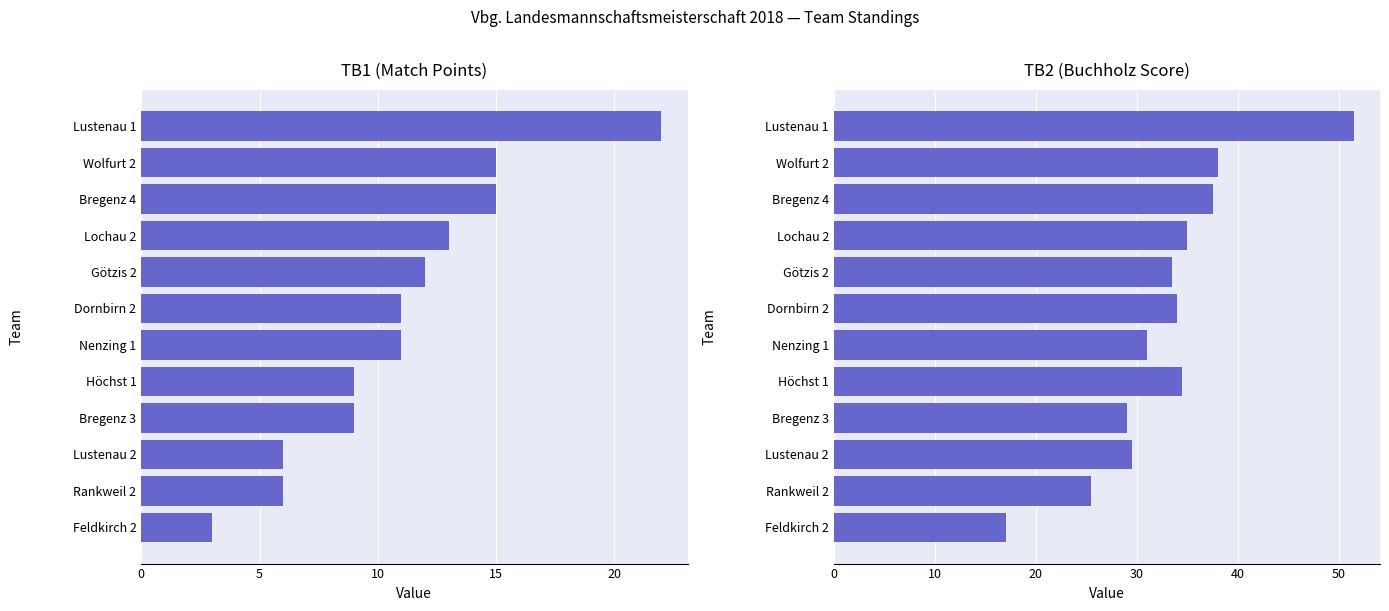

At Wolfurt 2, list the series in order from smallest to largest.

TB1 (Points), TB2 (Buchholz)